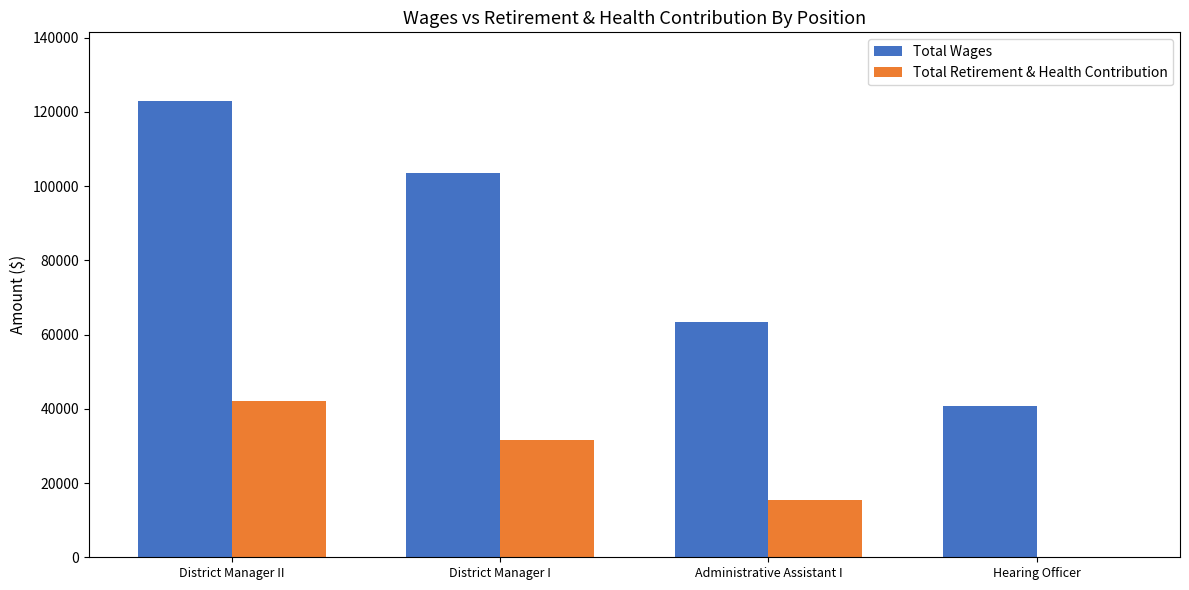

Between District Manager II and Hearing Officer, which series saw the biggest shift?

Total Wages